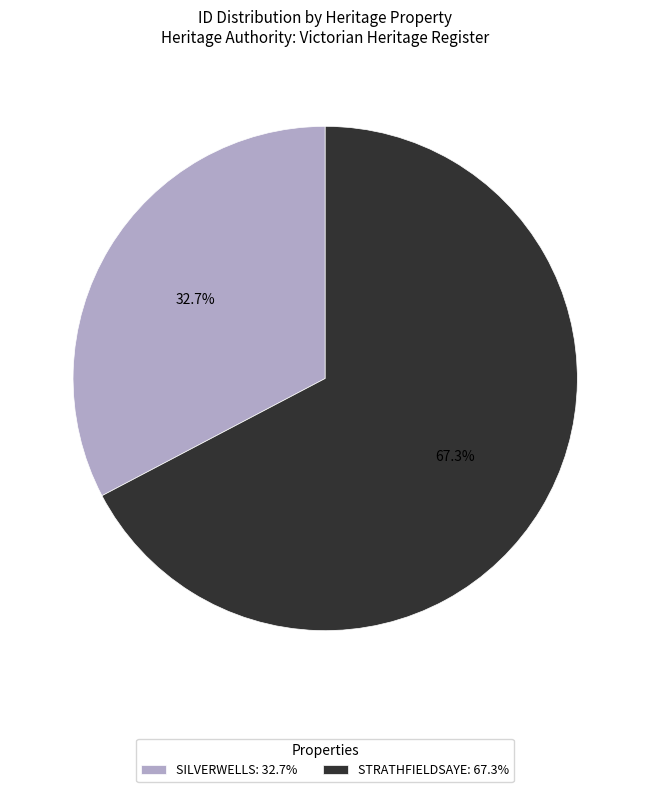

What is the largest slice in the pie chart?

STRATHFIELDSAYE